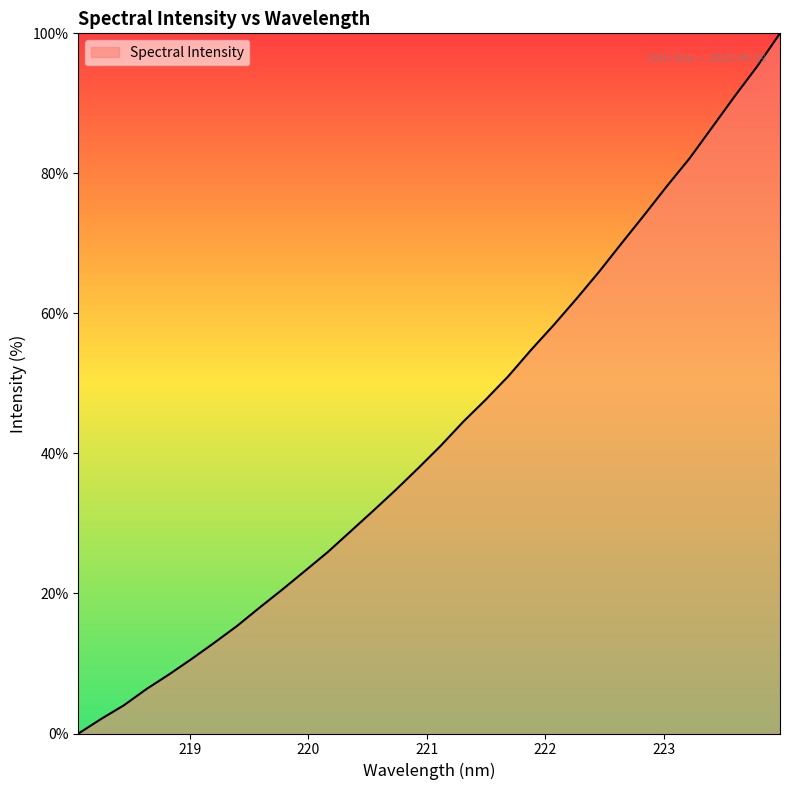

What is the maximum value shown in the chart?

100.0